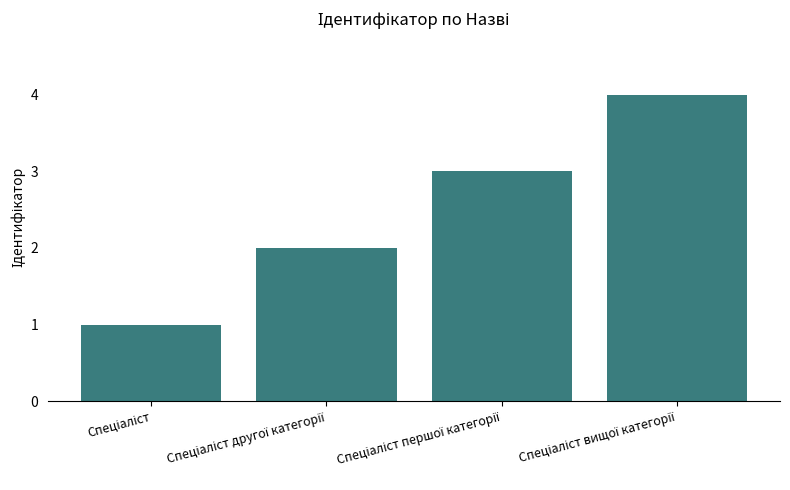

What is the sum of all values?

10